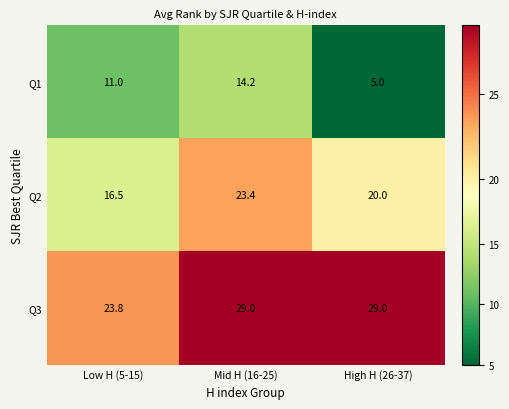

At which category is the sum across all series the highest?

Mid H (16-25)